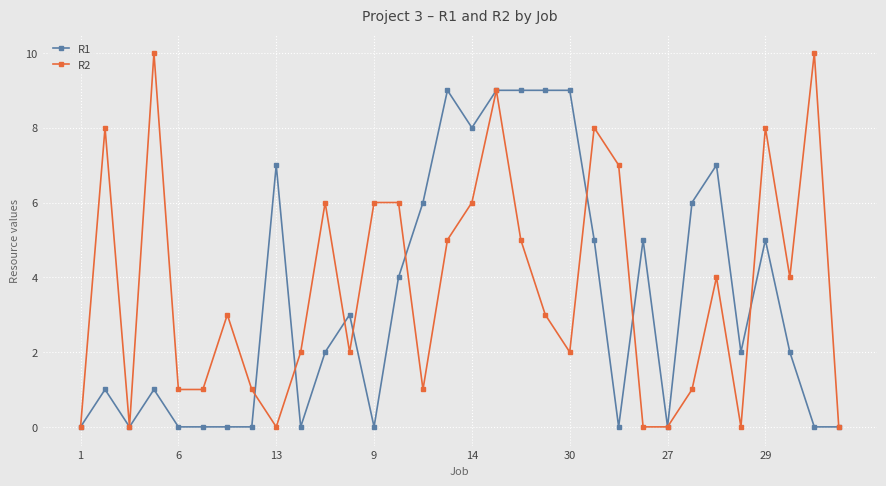

Which series has the widest spread of values?

R2